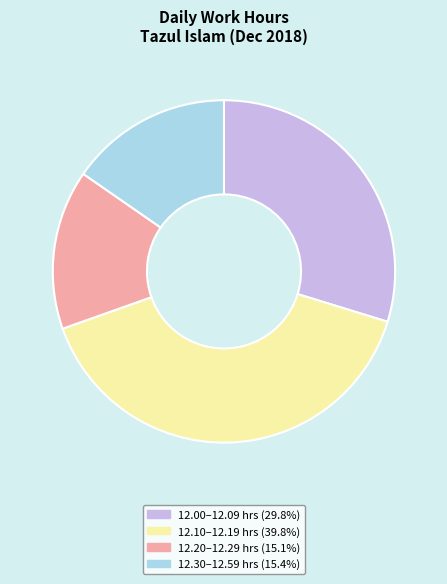

Does any single category account for the majority?

No